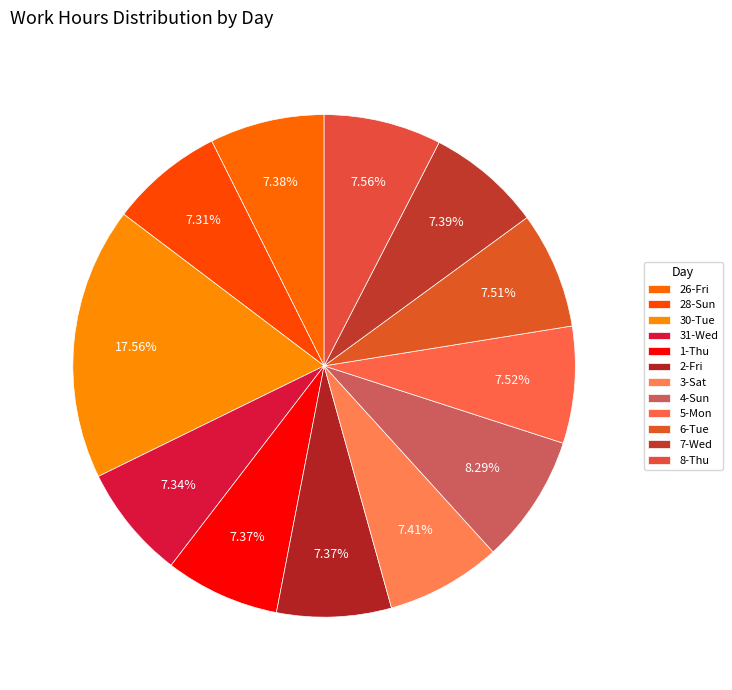

How many segments does this pie chart have?

12